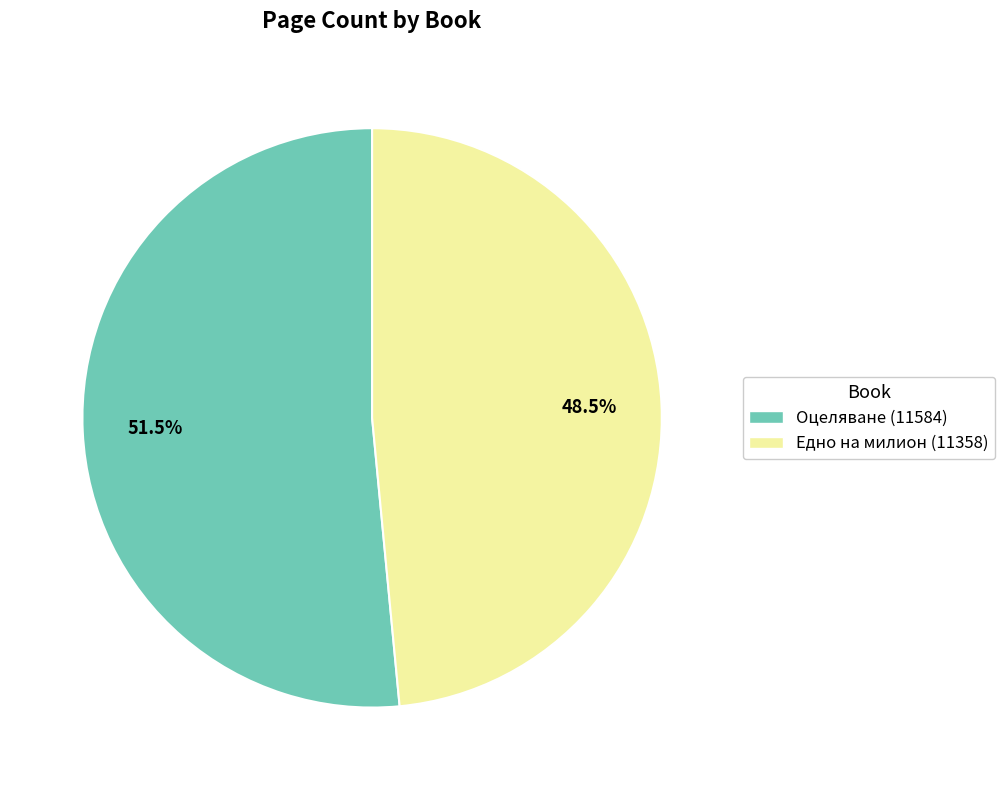

What is the ratio of the value at Едно на милион (11358) to the value at Оцеляване (11584)?

0.9